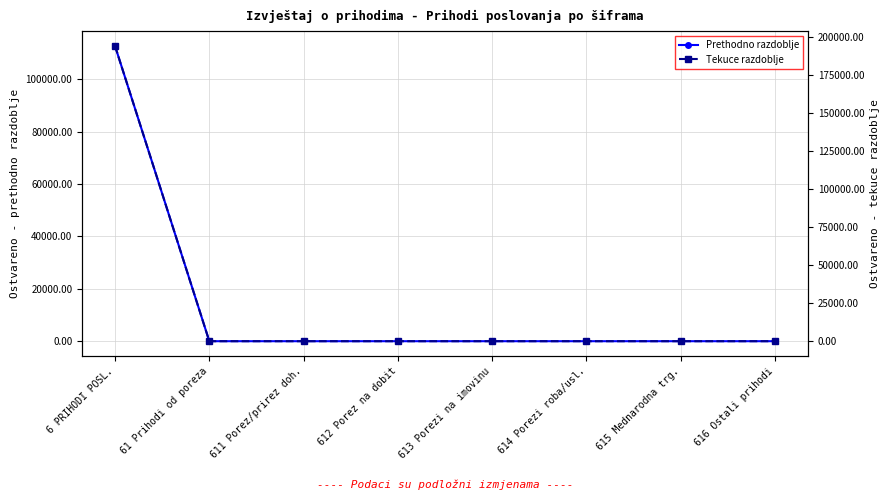

How many categories are shown in the chart?

8